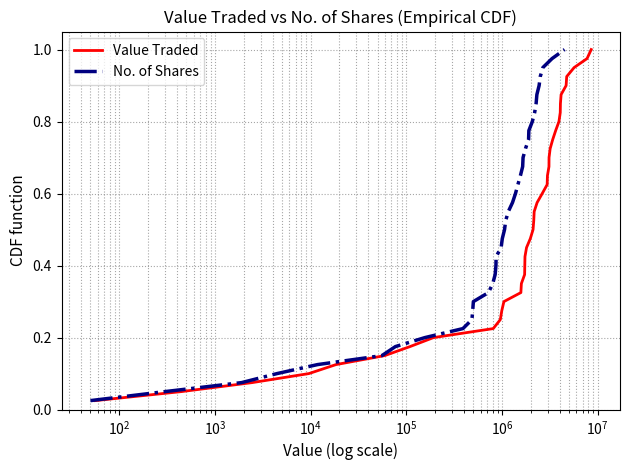

Is the value of Value Traded at 19 greater than the value of No. of Shares at 39?

No